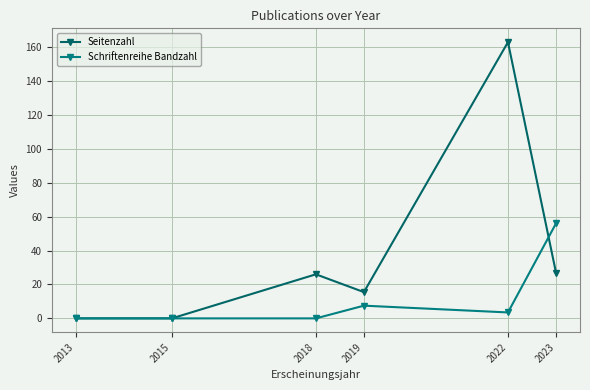

Does the chart have visible grid lines?

Yes